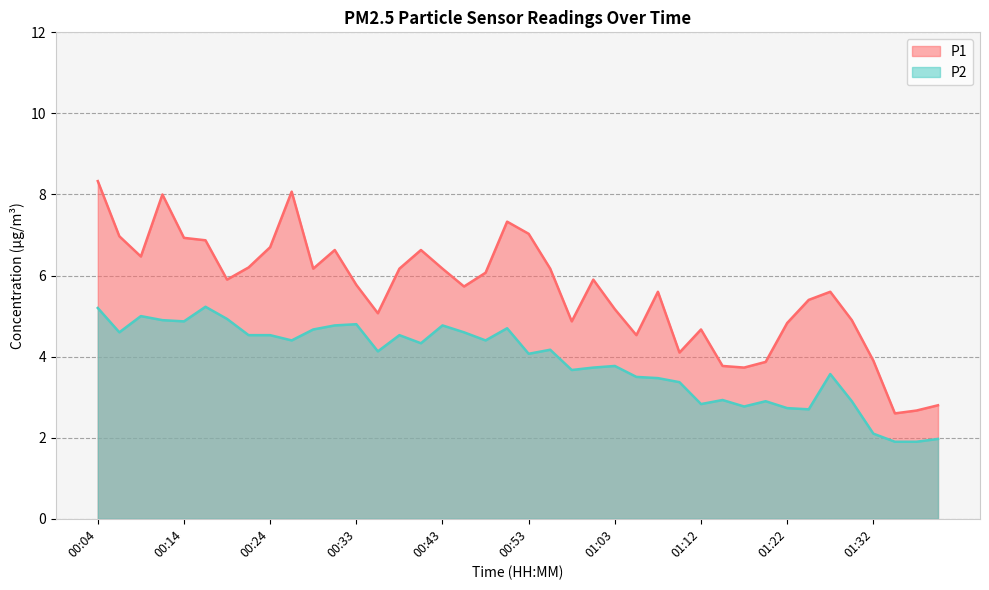

Between 01:08 and 00:21, which is larger?

00:21